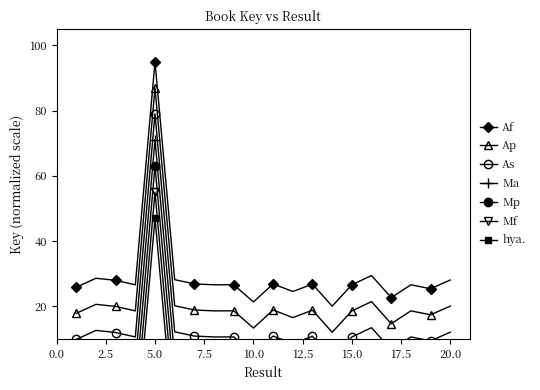

Rank the categories by value from highest to lowest.

5, 16, 2, 6, 20, 3, 7, 11, 13, 9, 18, 8, 4, 15, 1, 19, 12, 17, 10, 14